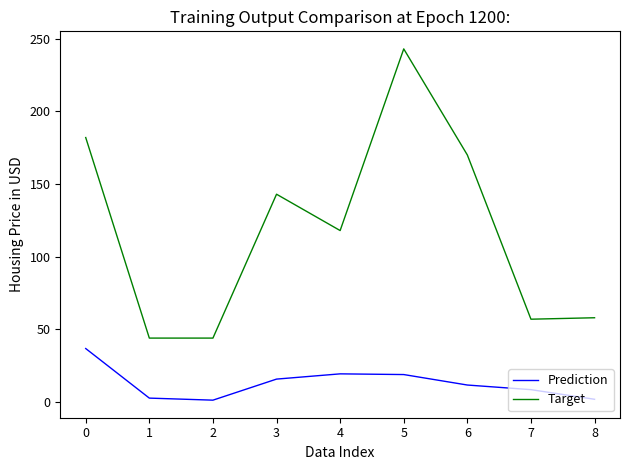

True or false: Target and Prediction cross at least once.

False